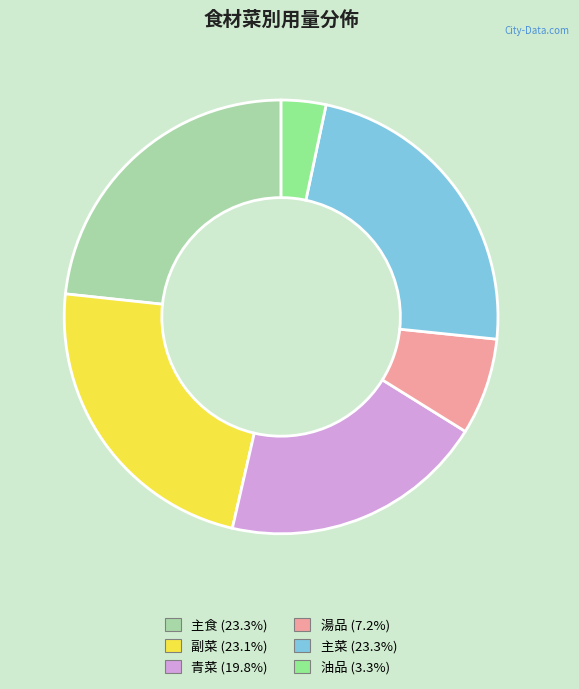

True or false: 主菜 accounts for 34% of the total.

False